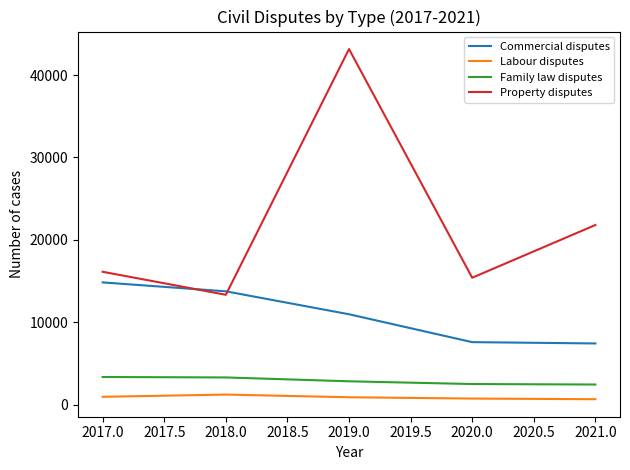

What is the greatest value displayed?

43156